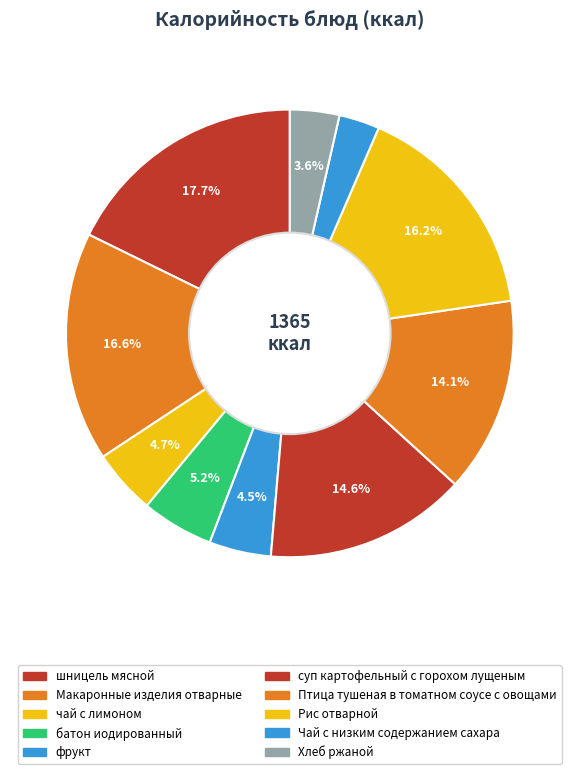

To the nearest percent, what portion does Макаронные изделия отварные represent?

17%